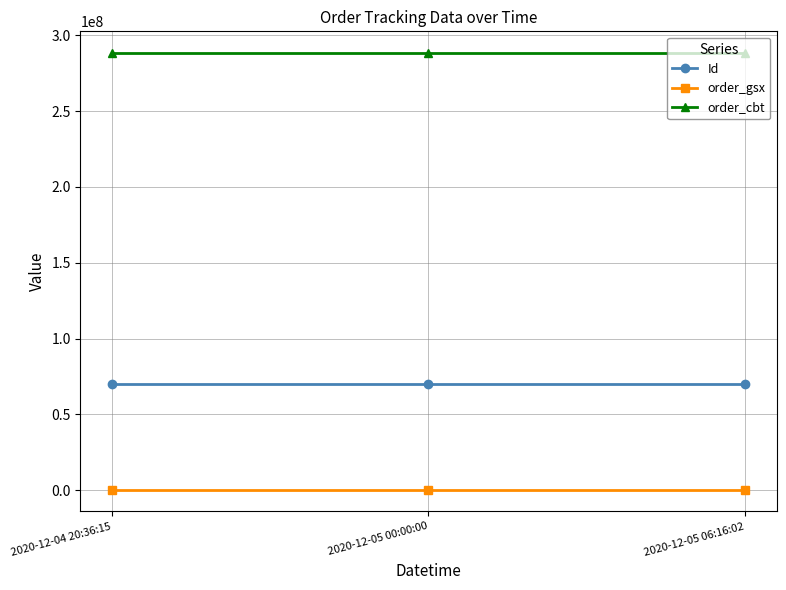

What is the label of the 3rd point from the right?

2020-12-04 20:36:15